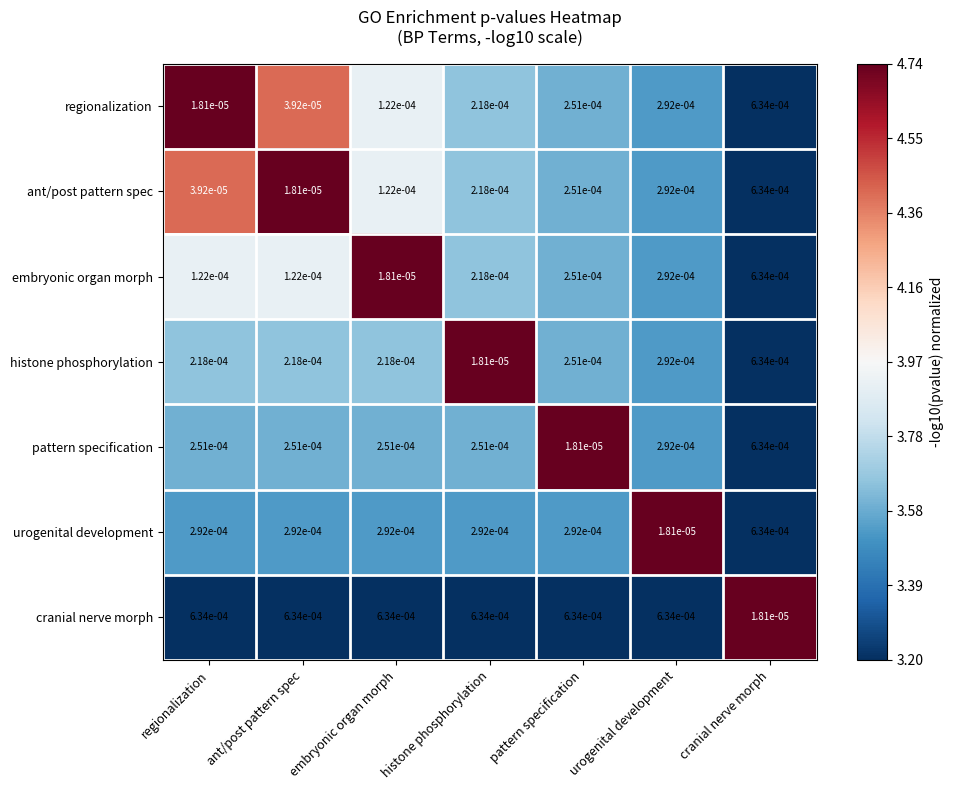

At which label does urogenital development reach its peak?

cranial nerve morph